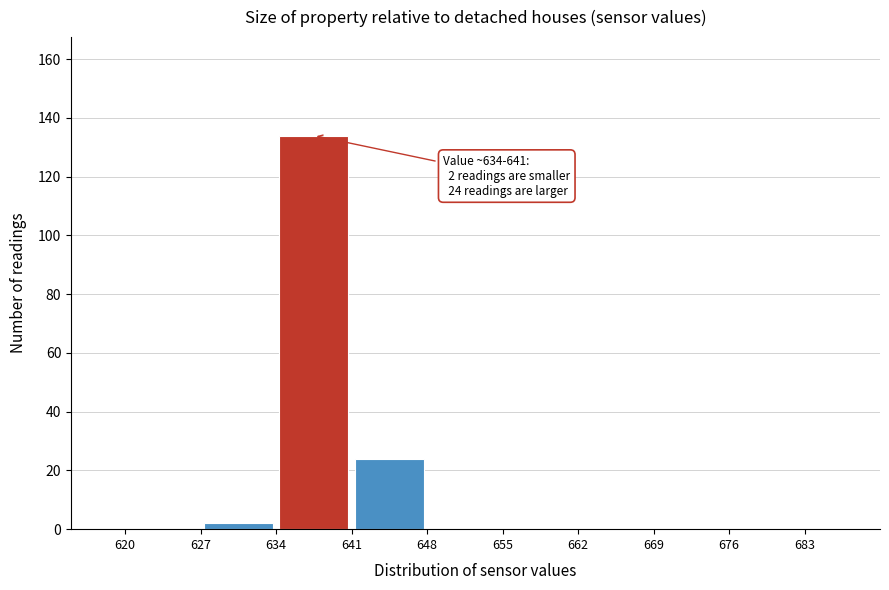

Which range on the x-axis has the tallest bar?

634 to 641